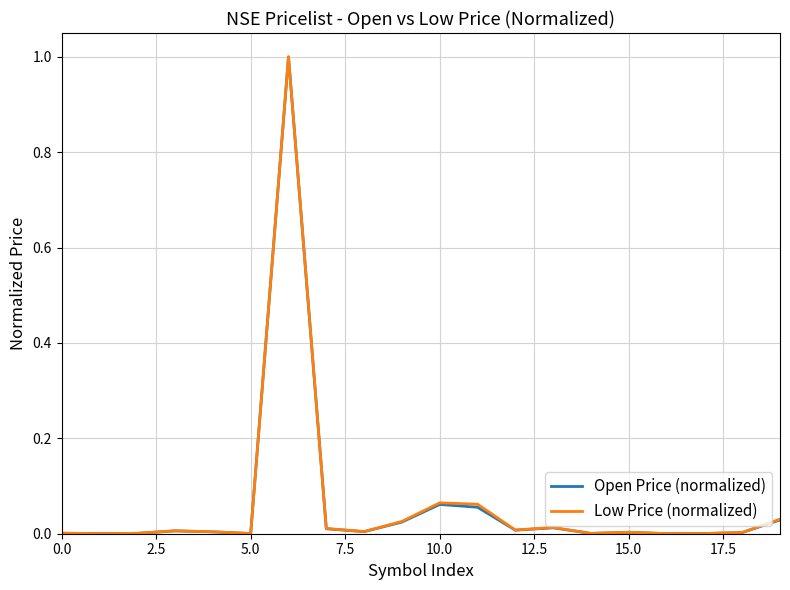

What is the highest value of the Low Price (normalized) series?

1.0